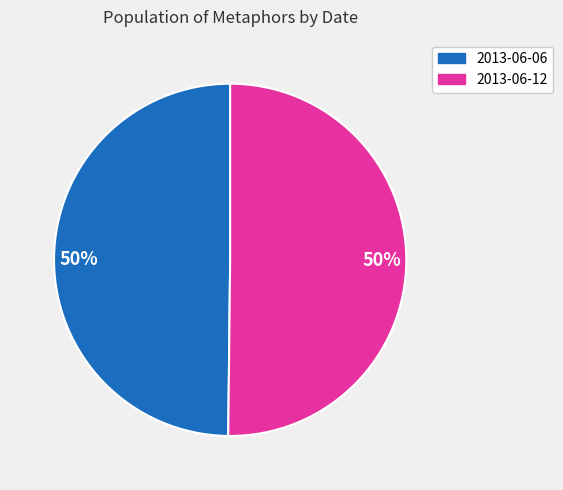

To the nearest percent, what portion does 2013-06-12 represent?

50%